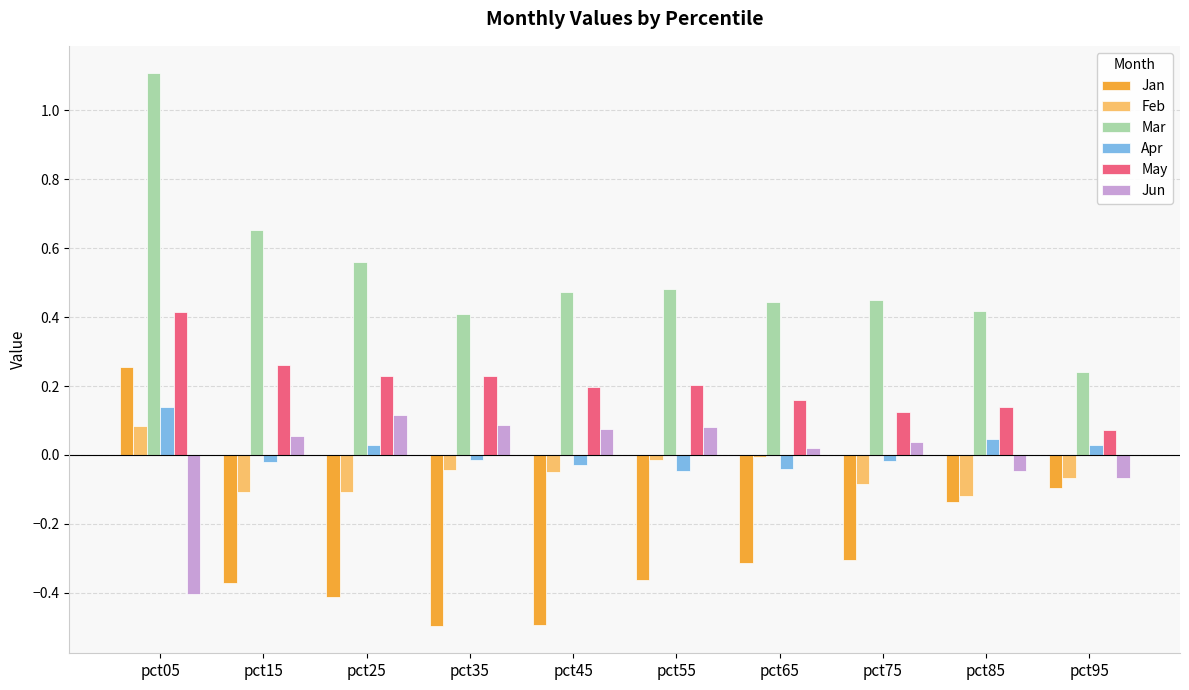

How many data points in Apr are above 0?

4